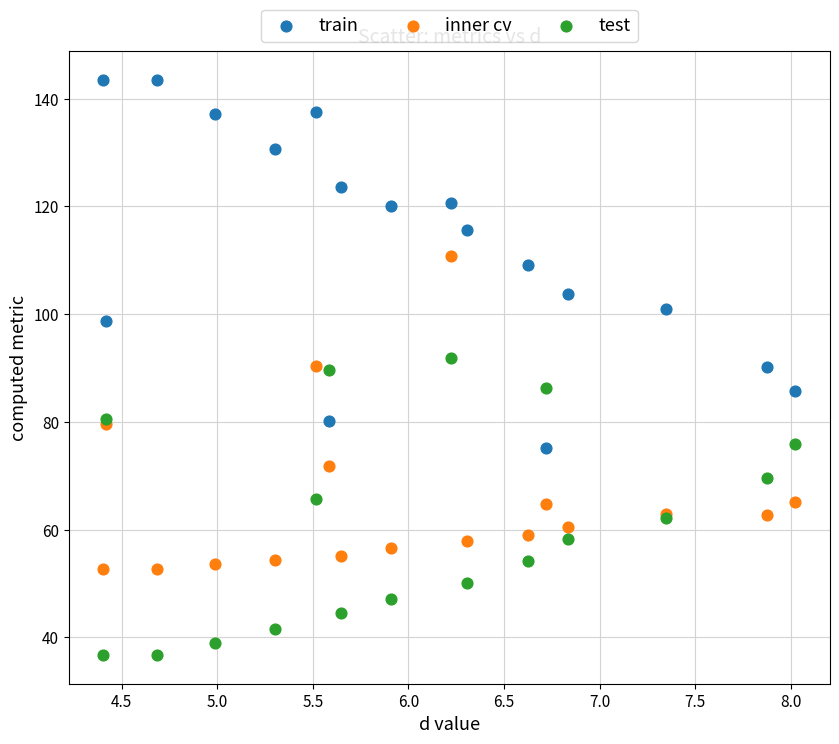

Which series has the widest spread of Y values?

train